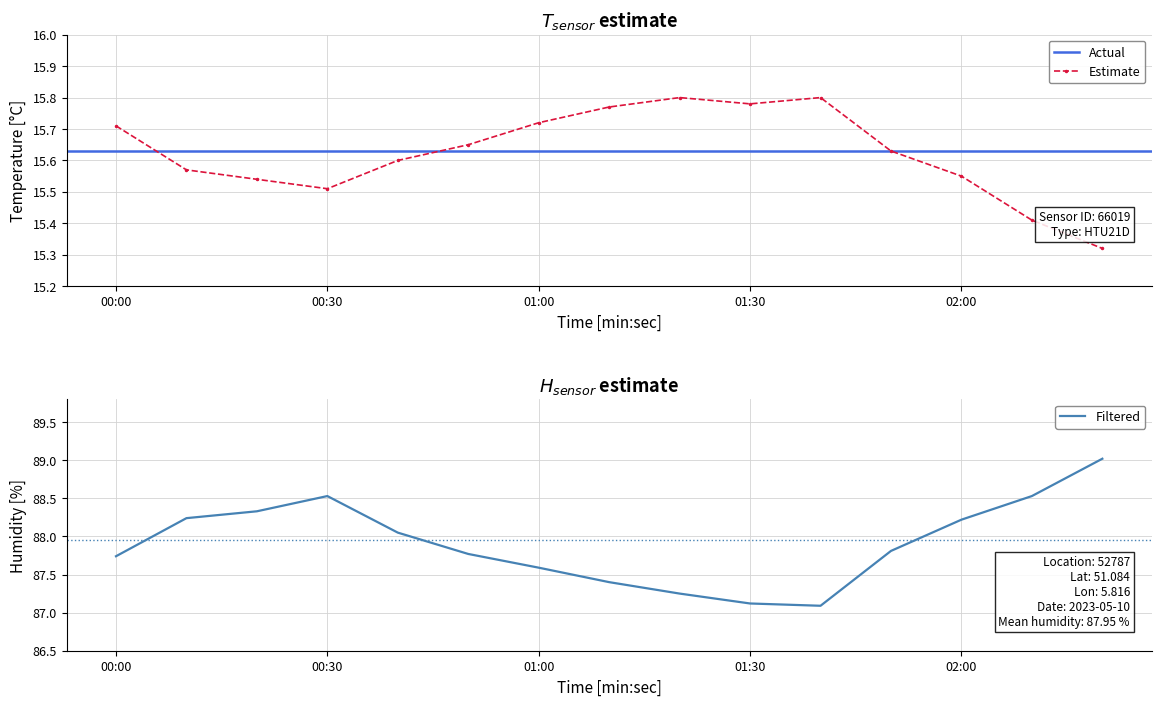

What is the difference between the temperature values at 00:00 and 00:20?

0.2